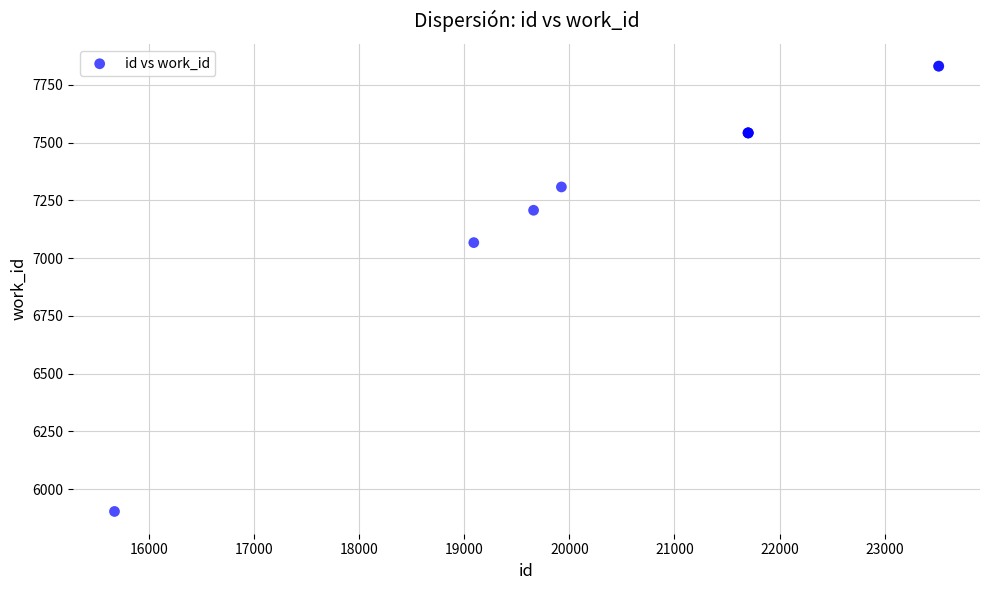

What Y value in the scatter plot is closest to 6867?

7067